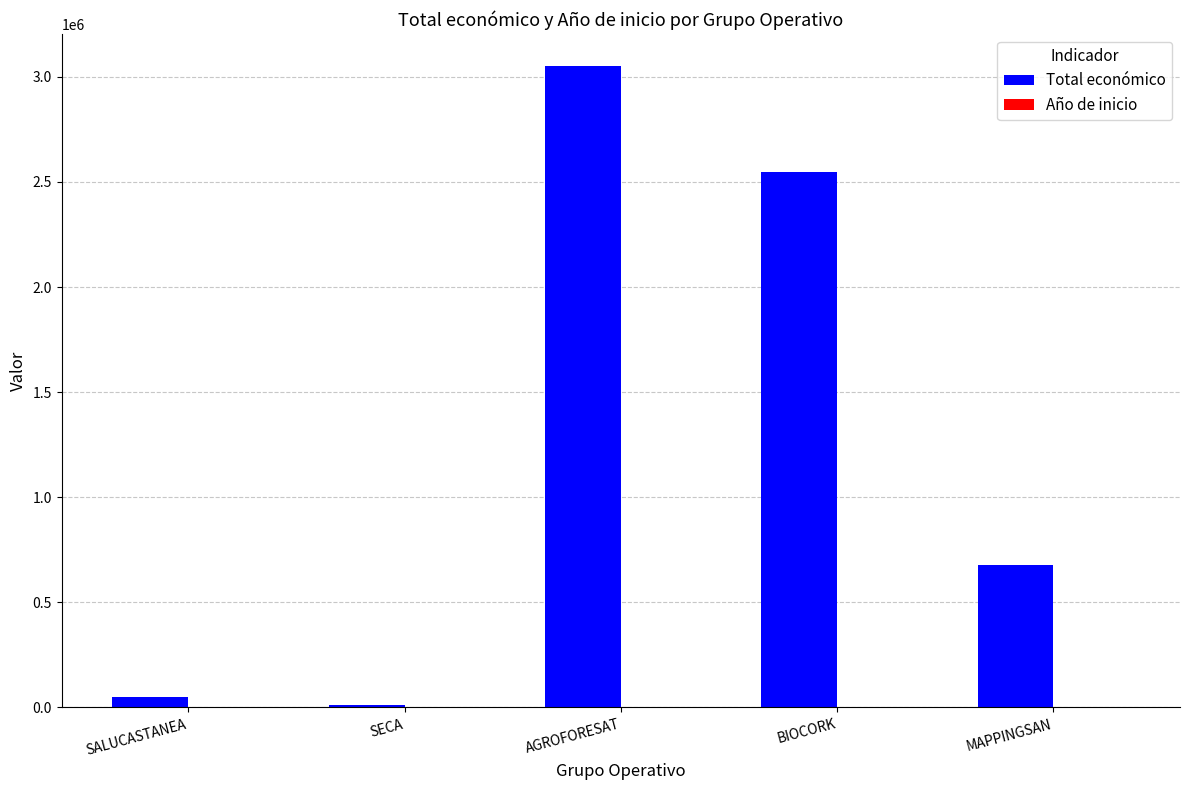

At which label is Total económico closest to 1530786?

MAPPINGSAN